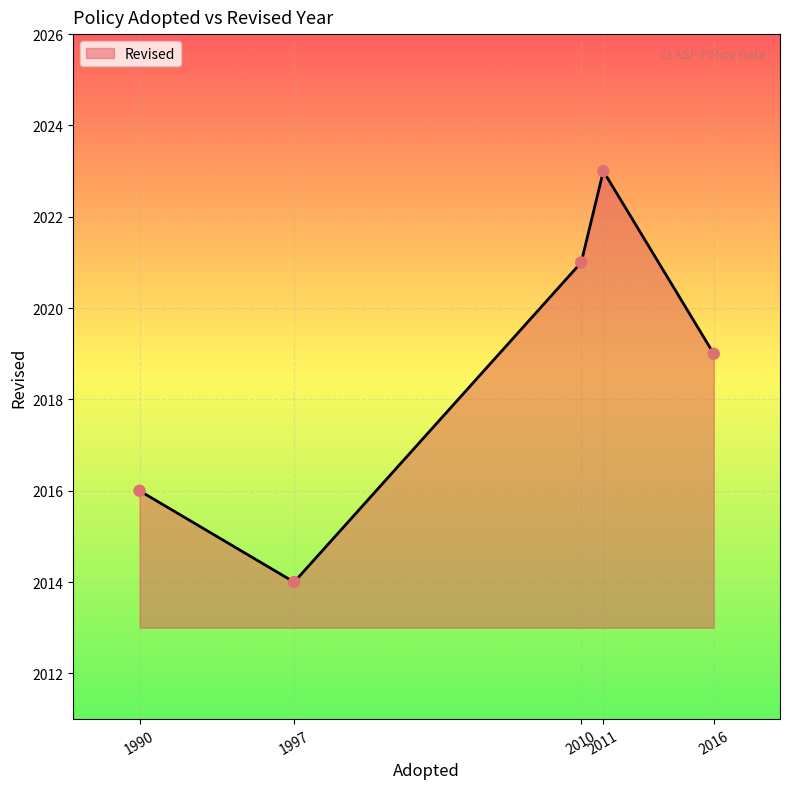

What is the change in value from 2011 to 2016?

-4